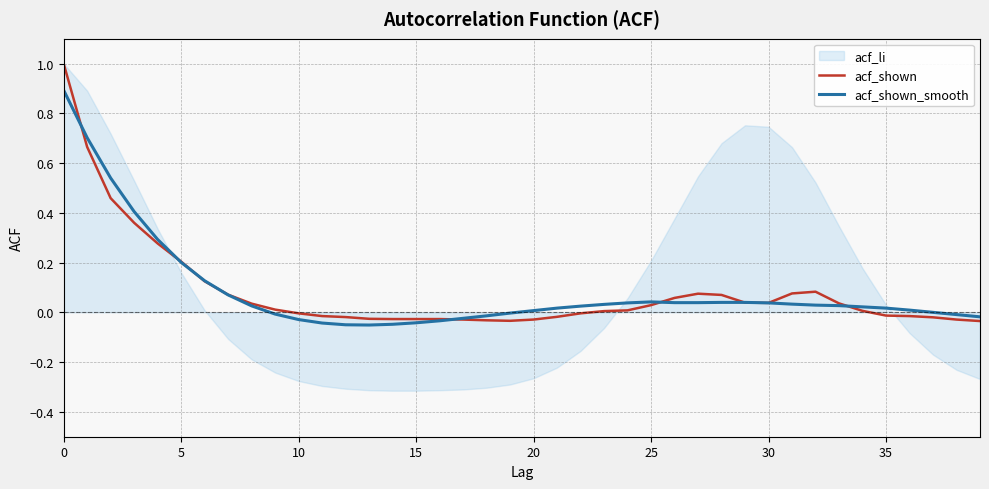

Is this an area chart (filled region under the line)?

No